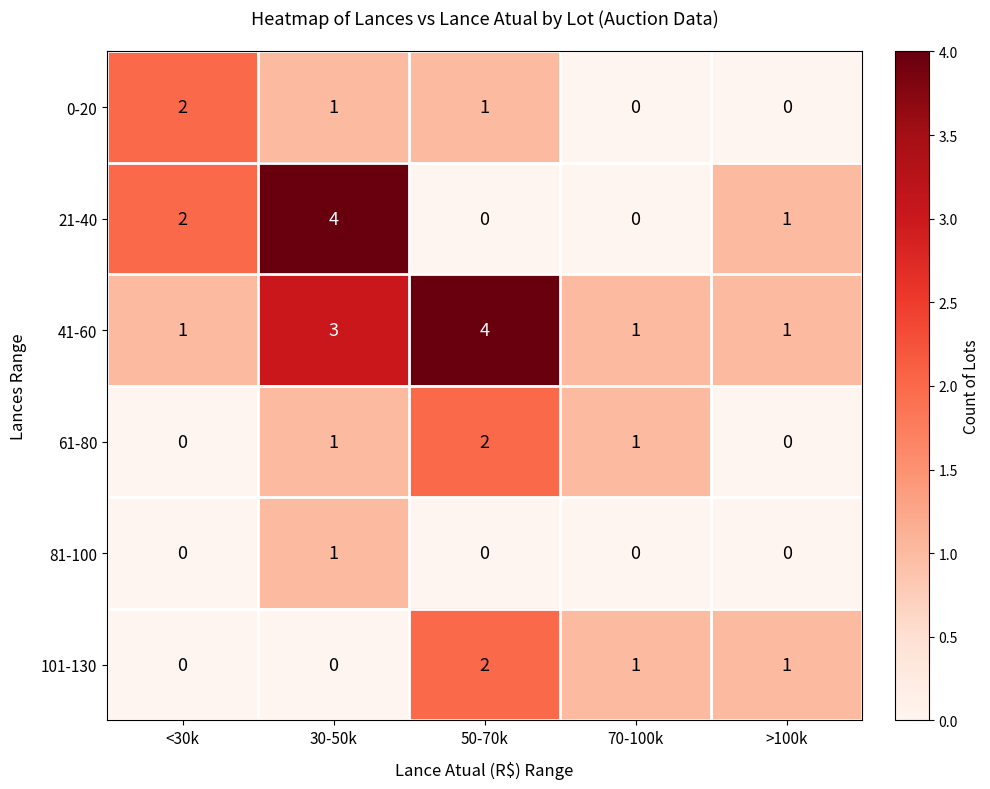

The 81-100 series shows 0 at >100k. True or false?

True